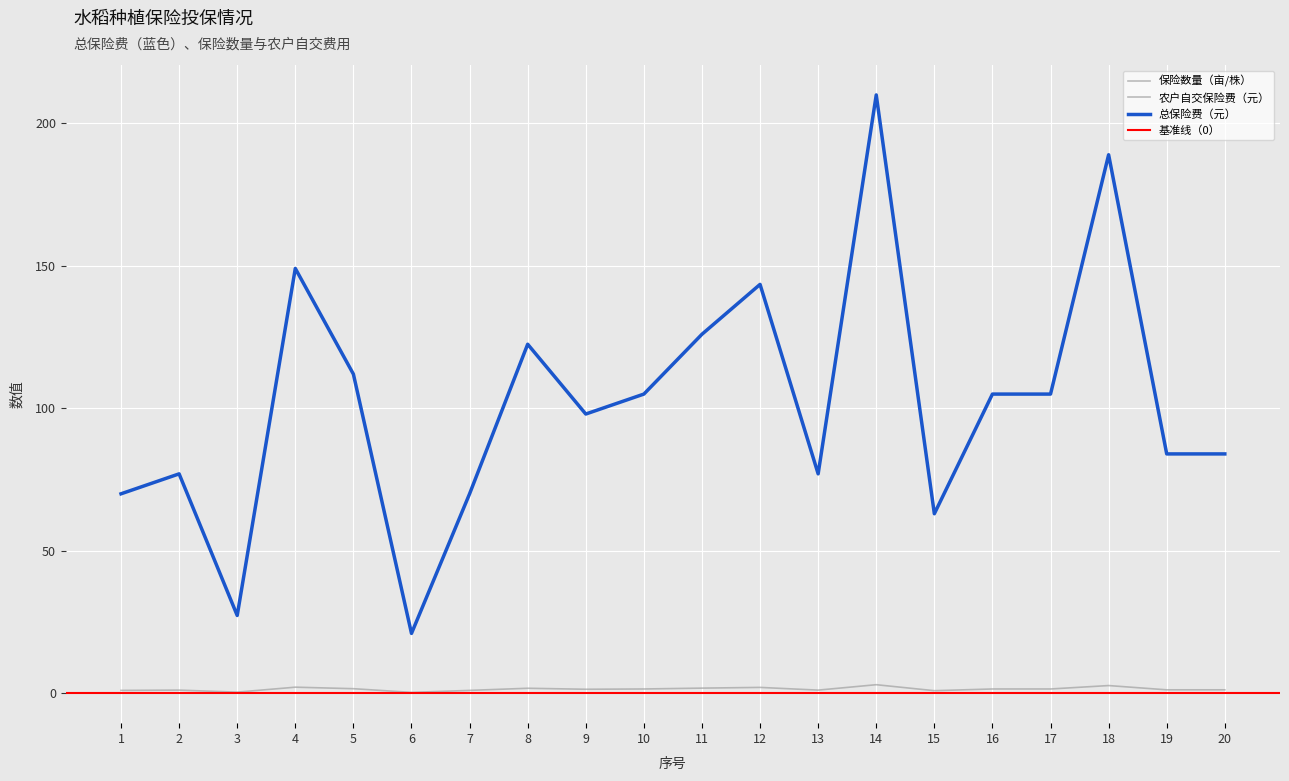

Is the value of 保险数量（亩/株） at 13 greater than the value of 总保险费（元） at 7?

No